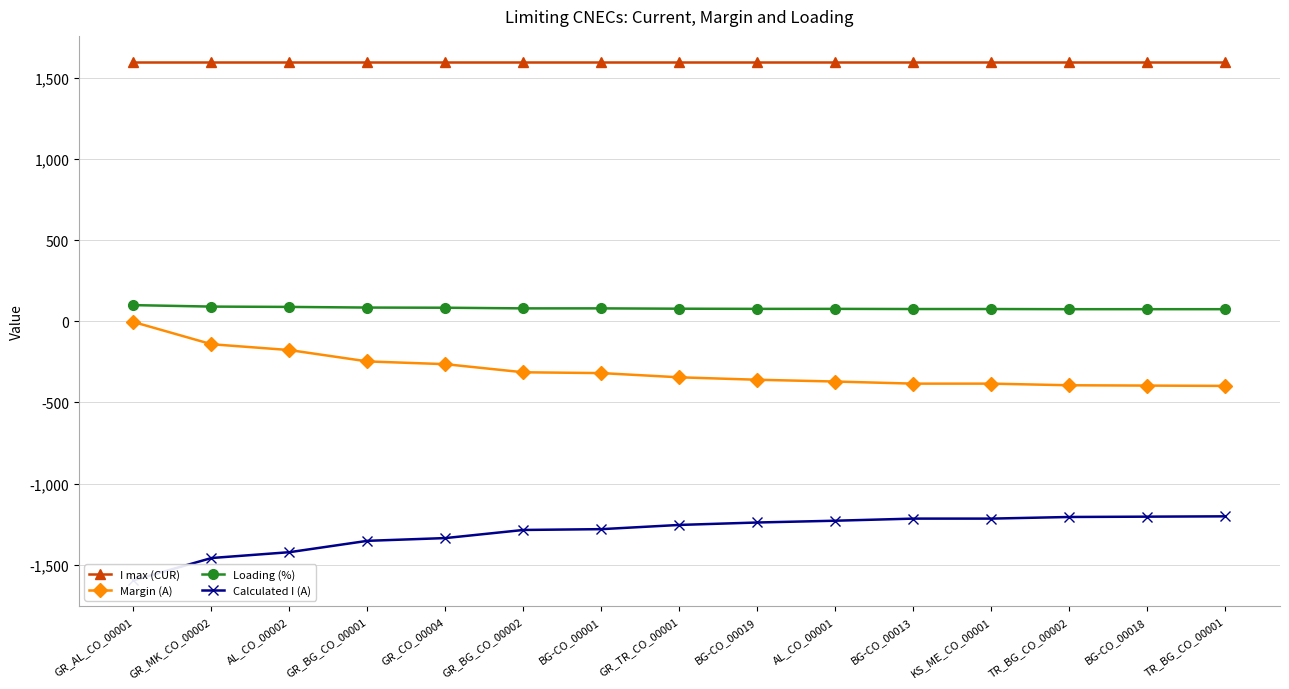

What is the total value across all series at GR_MK_CO_00002?

91